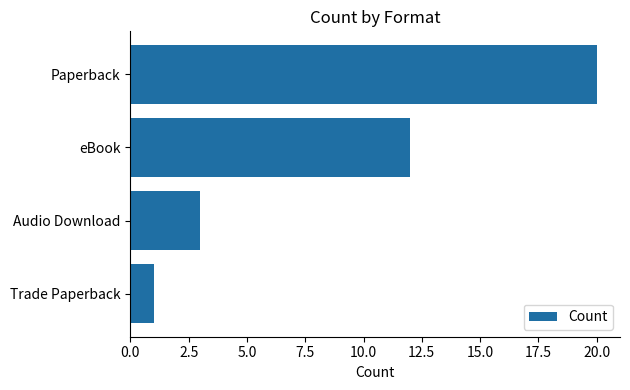

What is the minimum value shown in the chart?

1